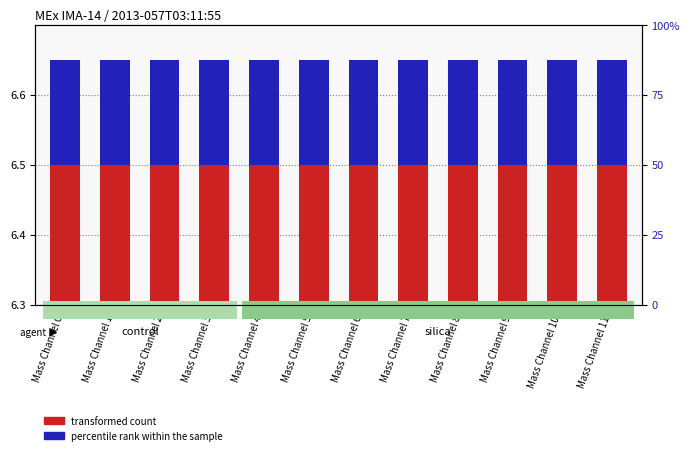

Where is transformed count nearest to the value 6?

Mass Channel 0